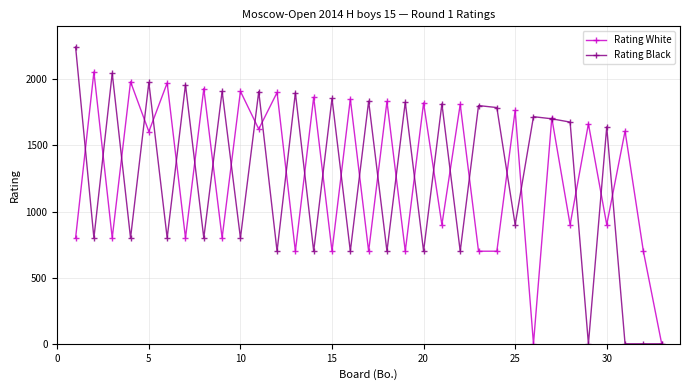

True or false: Rating Black has more than 0 points higher than both neighbors.

True